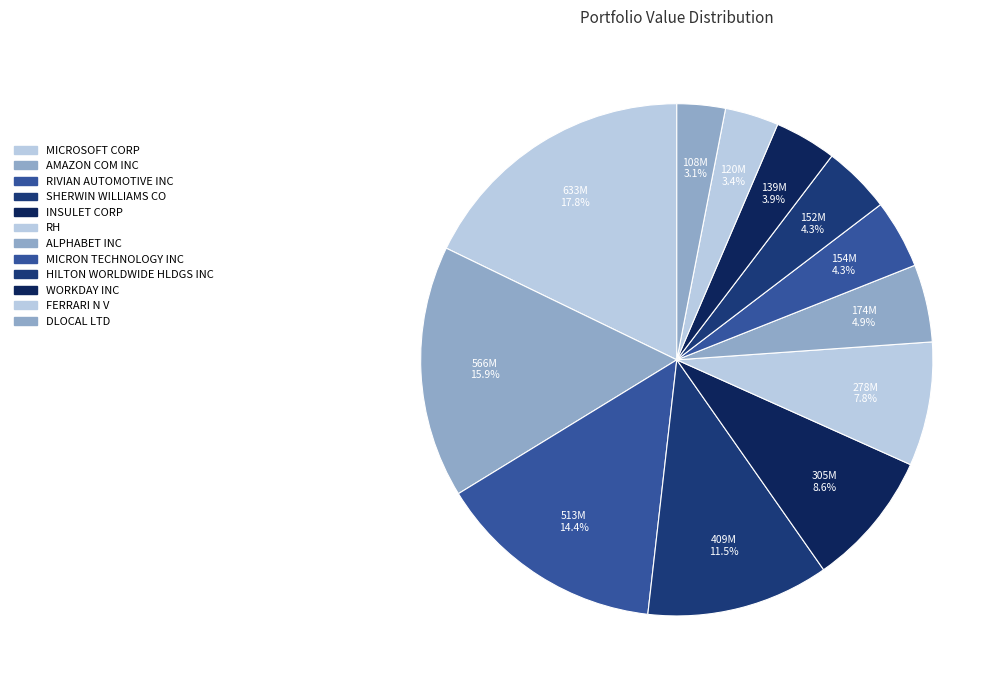

Approximately how many times larger is the value at MICRON TECHNOLOGY INC compared to MICROSOFT CORP?

0.2